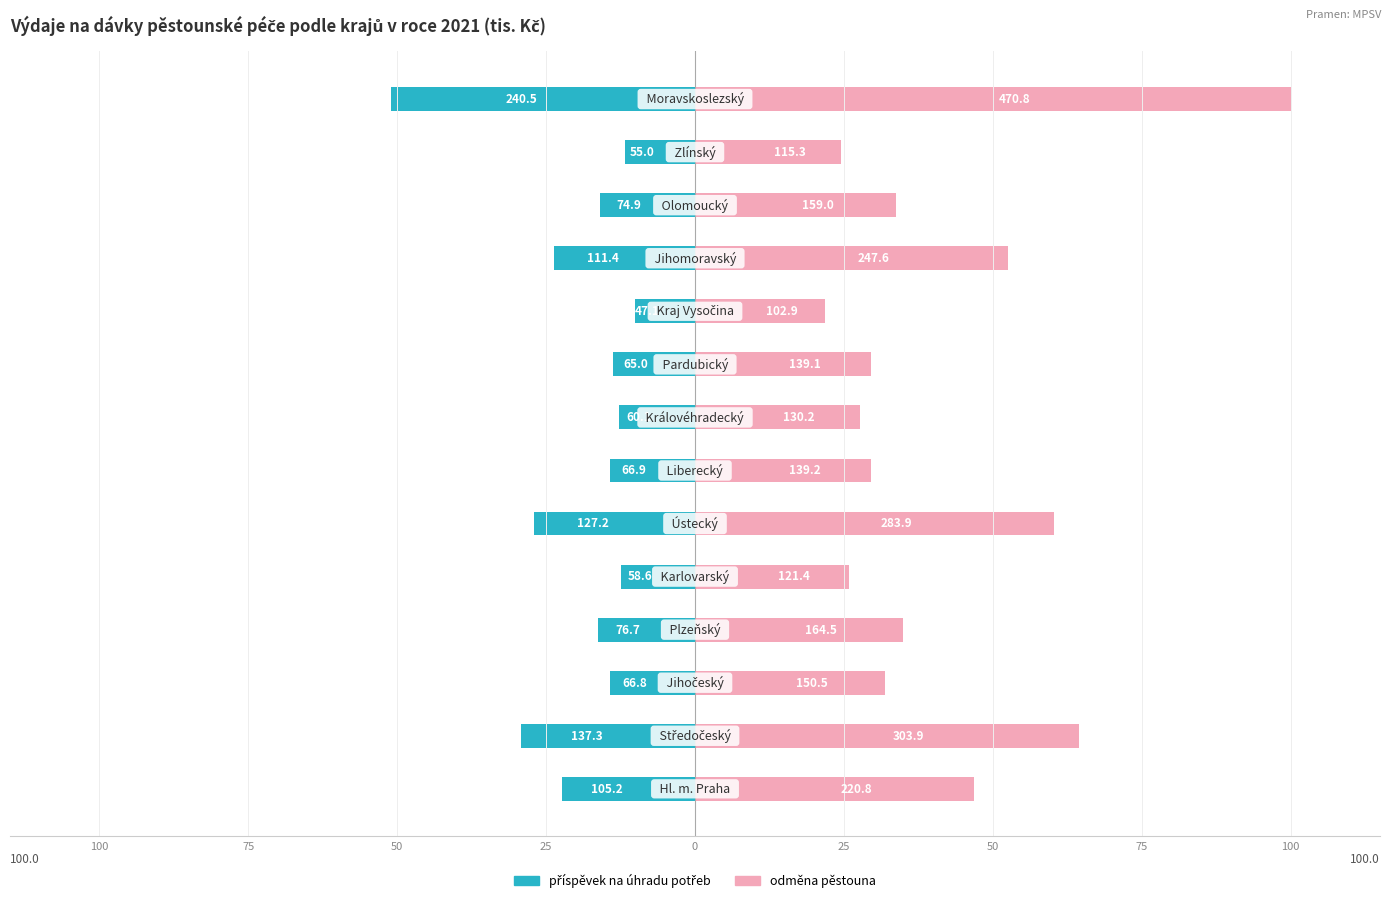

What is the average value of the příspěvek na úhradu potřeb series?

-19.6